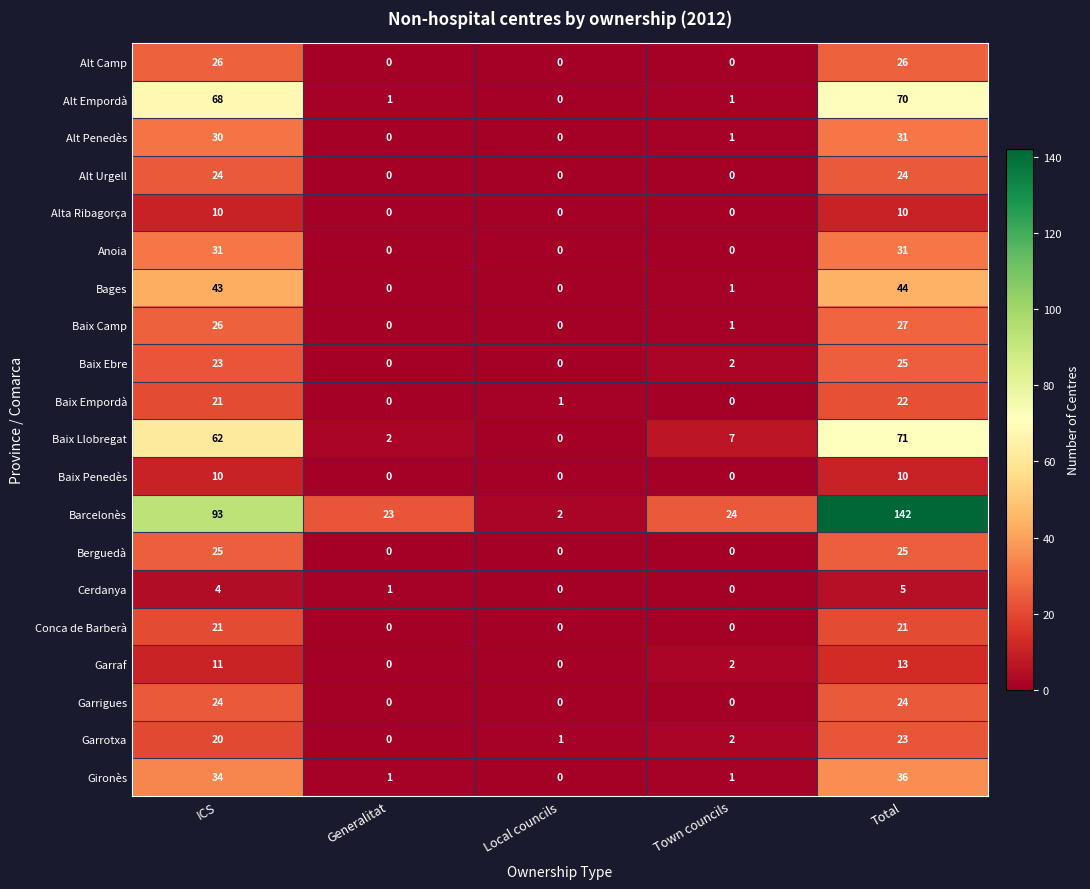

What is the difference between the highest and lowest values at Generalitat?

23